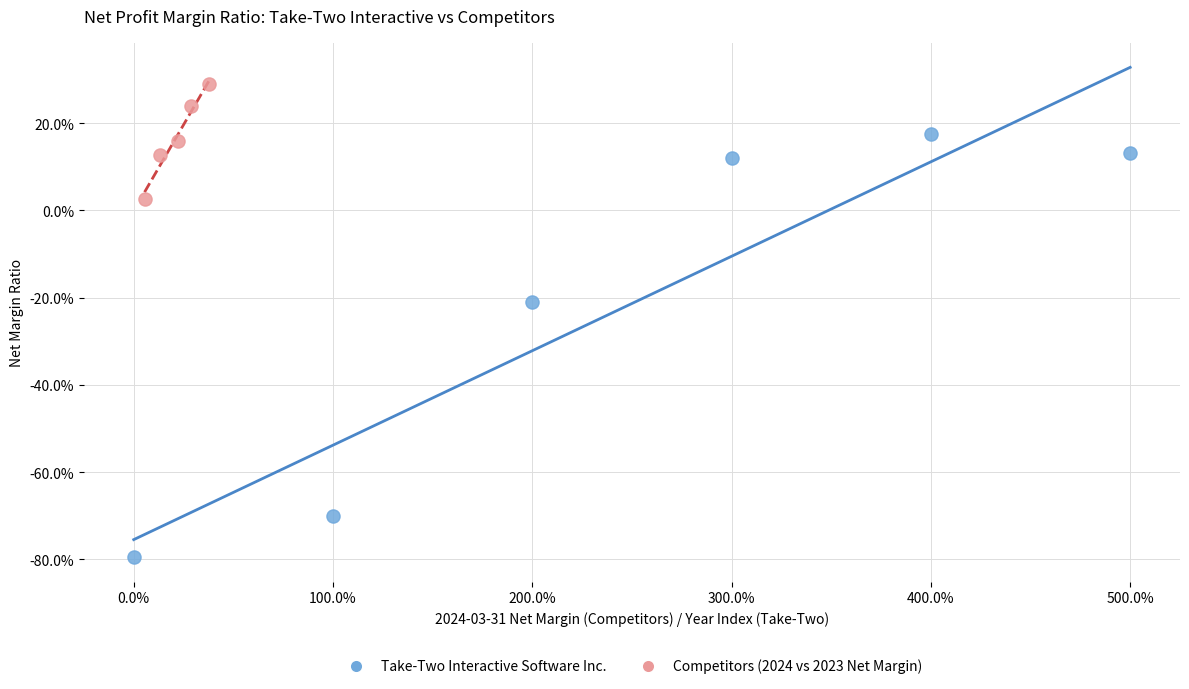

Which series has the largest Y range (max minus min)?

Take-Two Interactive Software Inc.